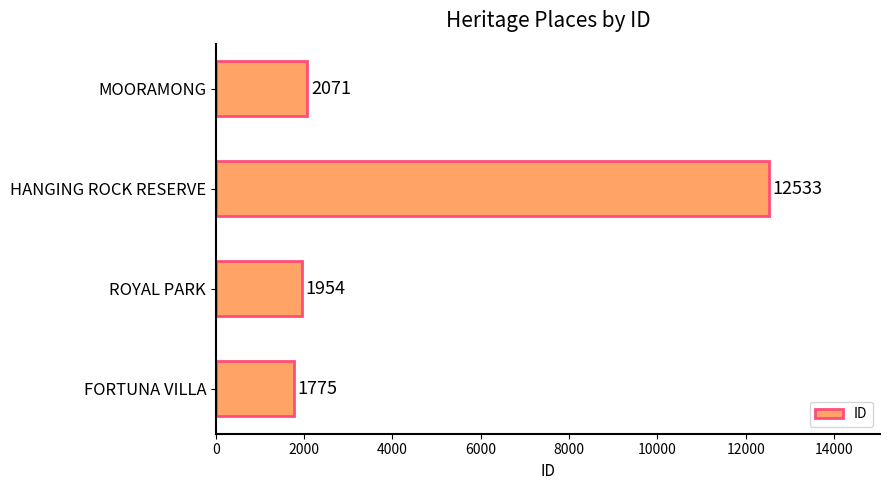

What is the change in value from ROYAL PARK to MOORAMONG?

+117